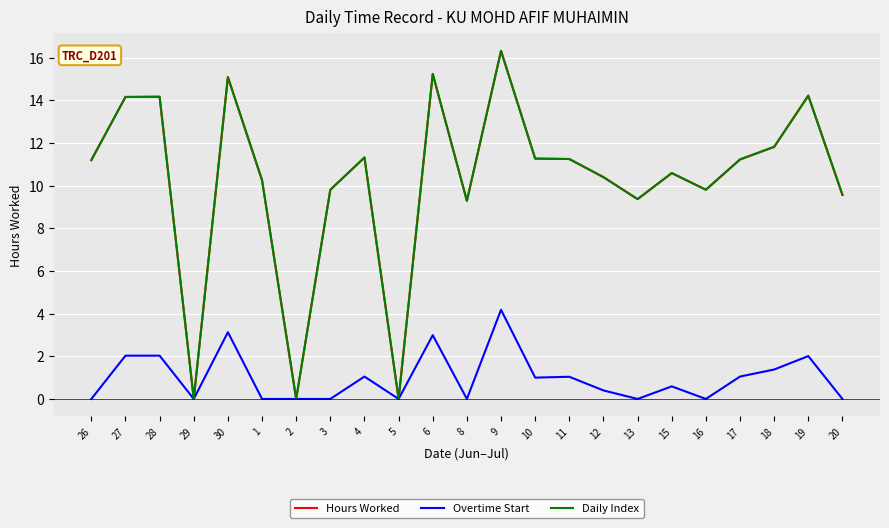

Where is the first local maximum for Hours Worked?

28